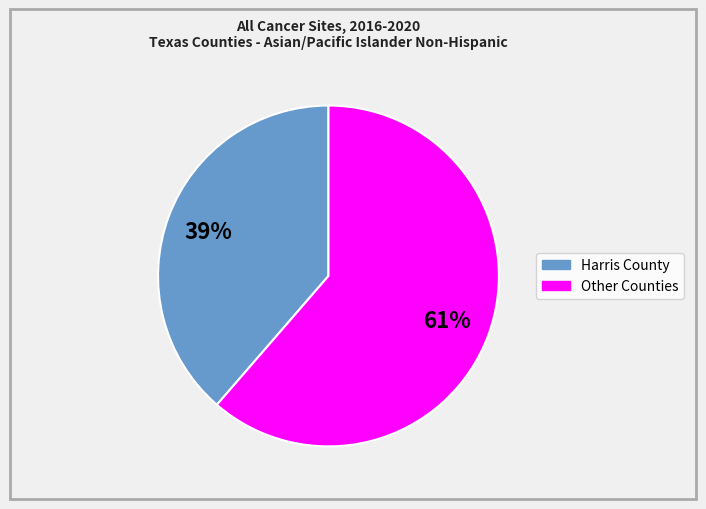

To the nearest percent, what is the average slice percentage?

50%